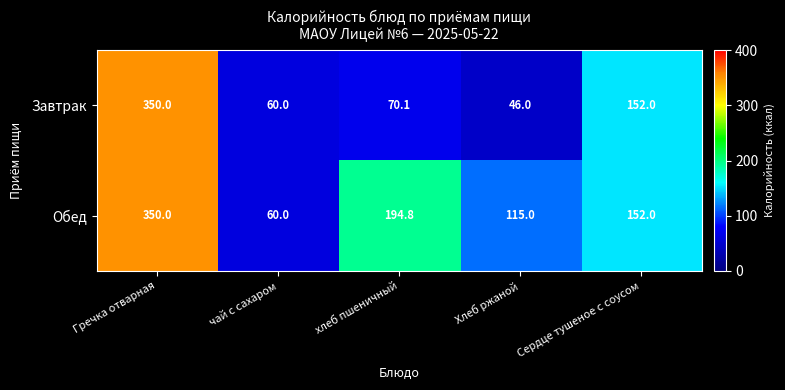

True or false: Завтрак has a value of 152.0 at Сердце тушеное с соусом.

True